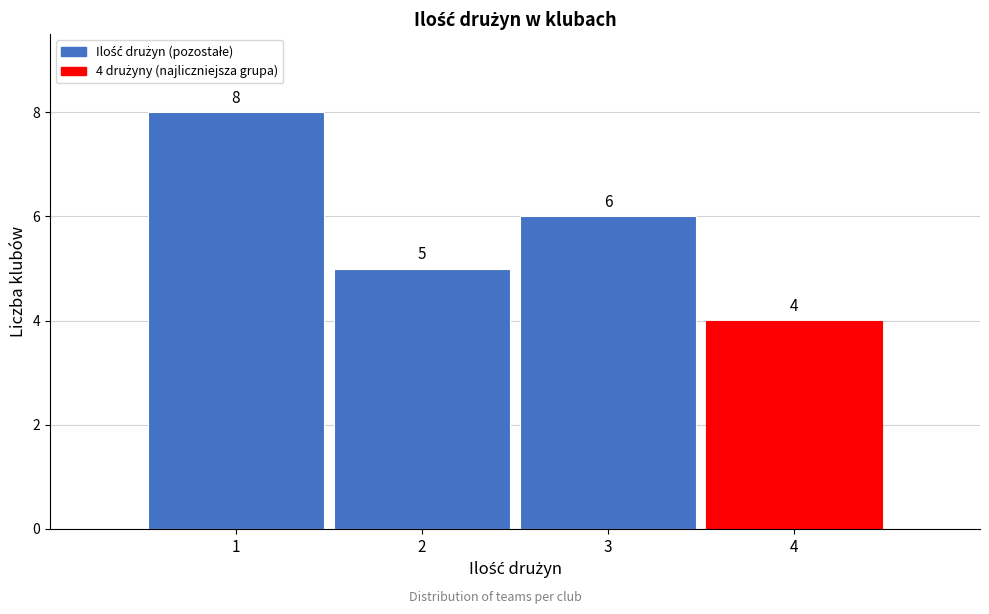

Over which range of the x-axis is the bar tallest?

0.5 to 1.5